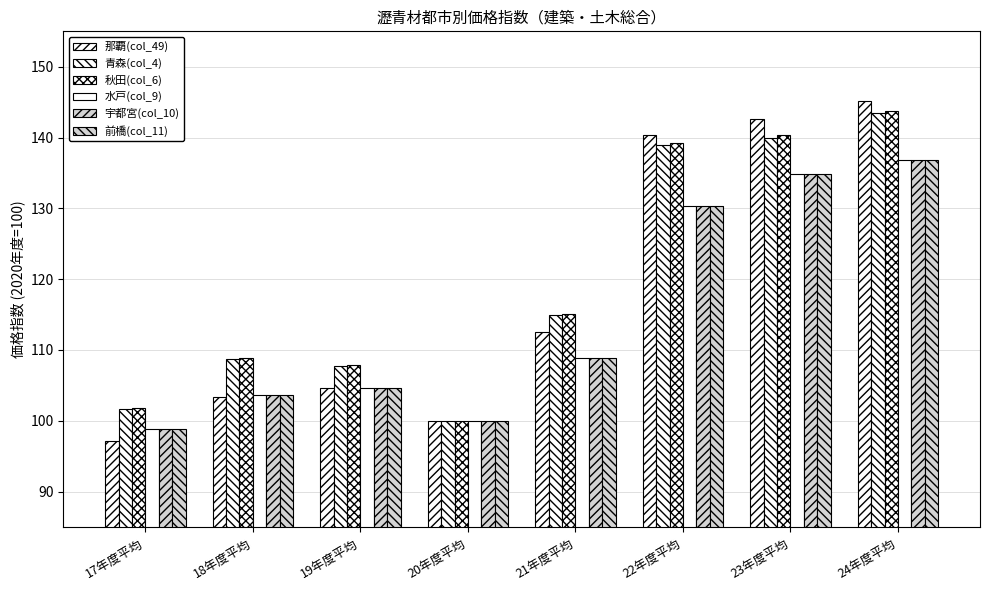

What is the sum of all 前橋(col_11) values?

917.8